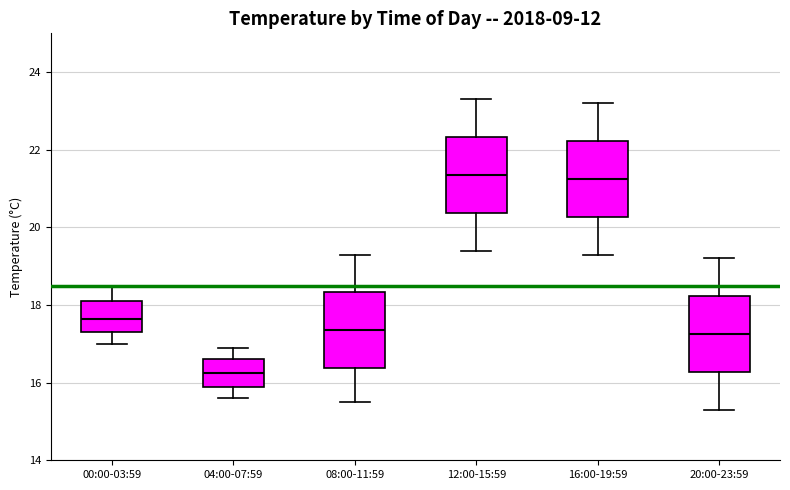

Reading left to right, read every box against the y-axis: the position of its median line, the range the box covers, and the ends of its whiskers. The values are not printed on the chart, so give them approximately, as read against the axis.

00:00-03:59: median 17.6, box 17.4 to 18.2, whiskers 17.0 to 18.6
04:00-07:59: median 16.2, box 16.0 to 16.6, whiskers 15.6 to 17.0
08:00-11:59: median 17.4, box 16.4 to 18.4, whiskers 15.6 to 19.4
12:00-15:59: median 21.4, box 20.4 to 22.4, whiskers 19.4 to 23.4
16:00-19:59: median 21.2, box 20.2 to 22.2, whiskers 19.4 to 23.2
20:00-23:59: median 17.2, box 16.2 to 18.2, whiskers 15.4 to 19.2